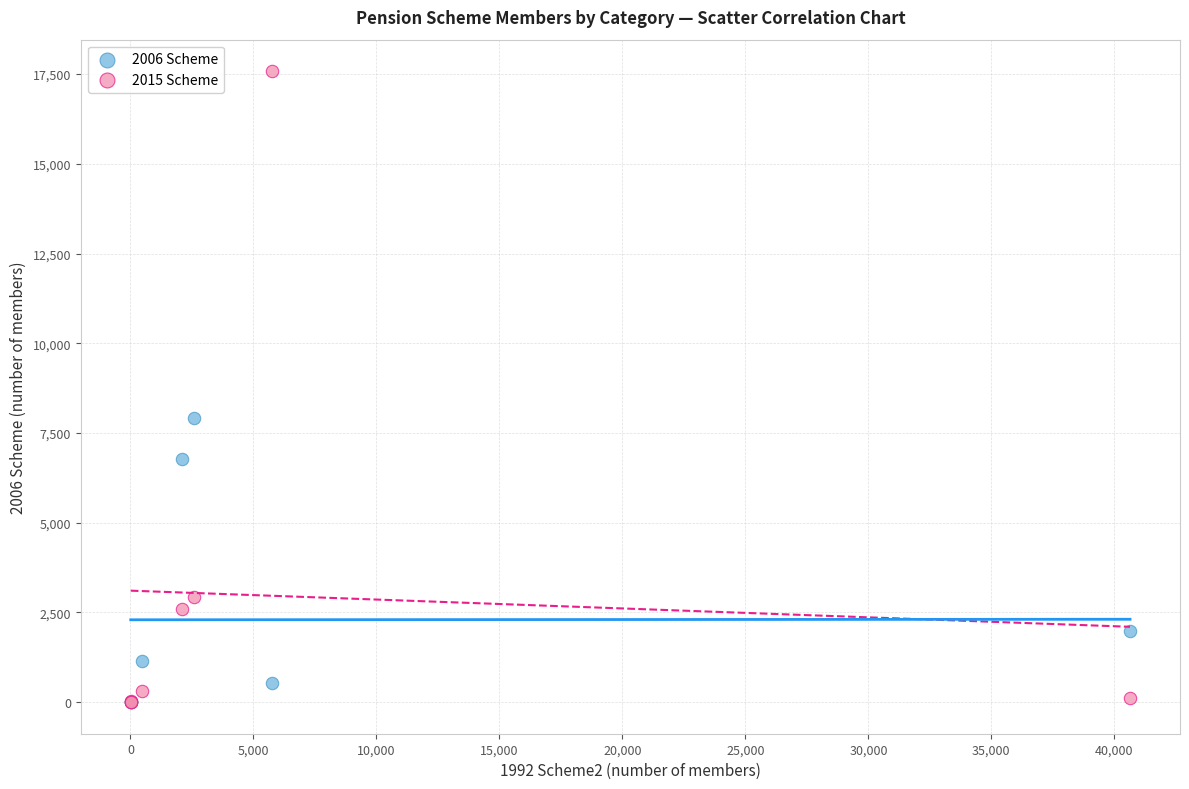

Across all series, what Y value is closest to 8790?

7920